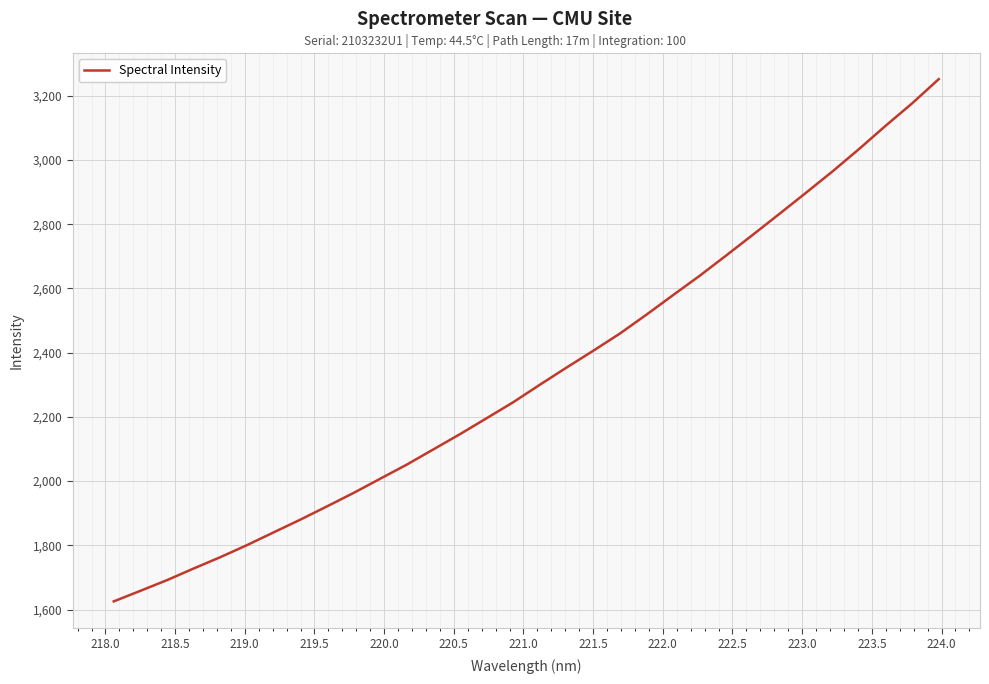

What is the difference between the maximum and minimum values?

1626.5